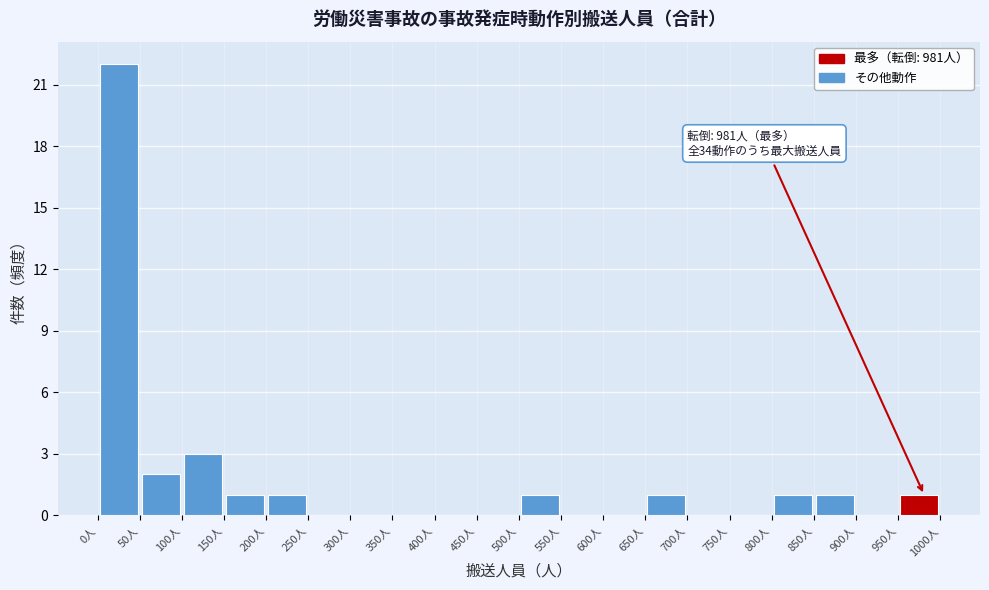

Which range on the x-axis has the tallest bar?

0 to 50